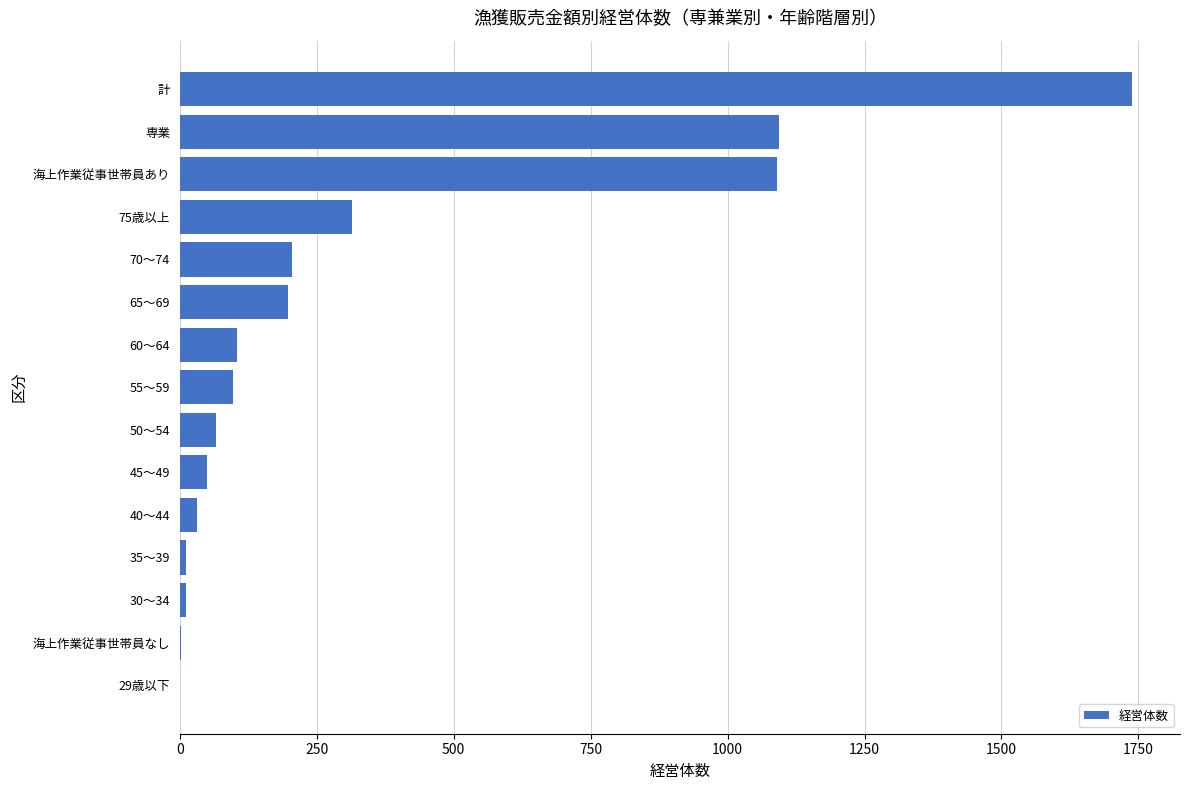

What is the maximum value shown in the chart?

1739